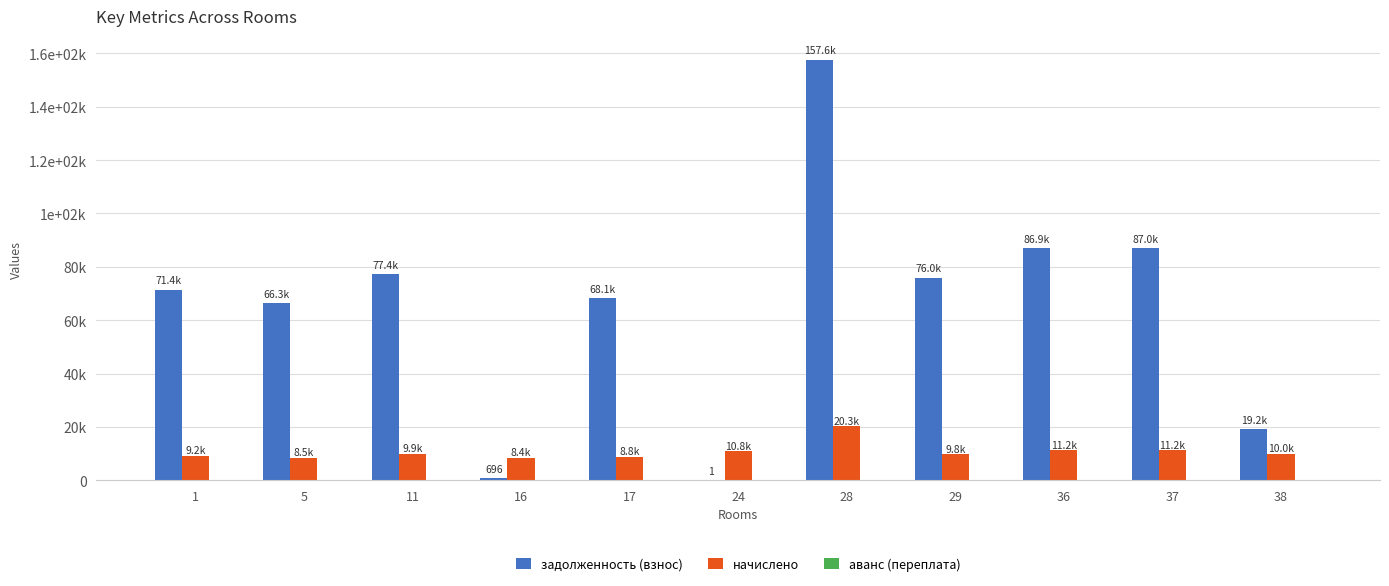

What is the difference between the maximum and minimum values in the начислено series?

11906.3